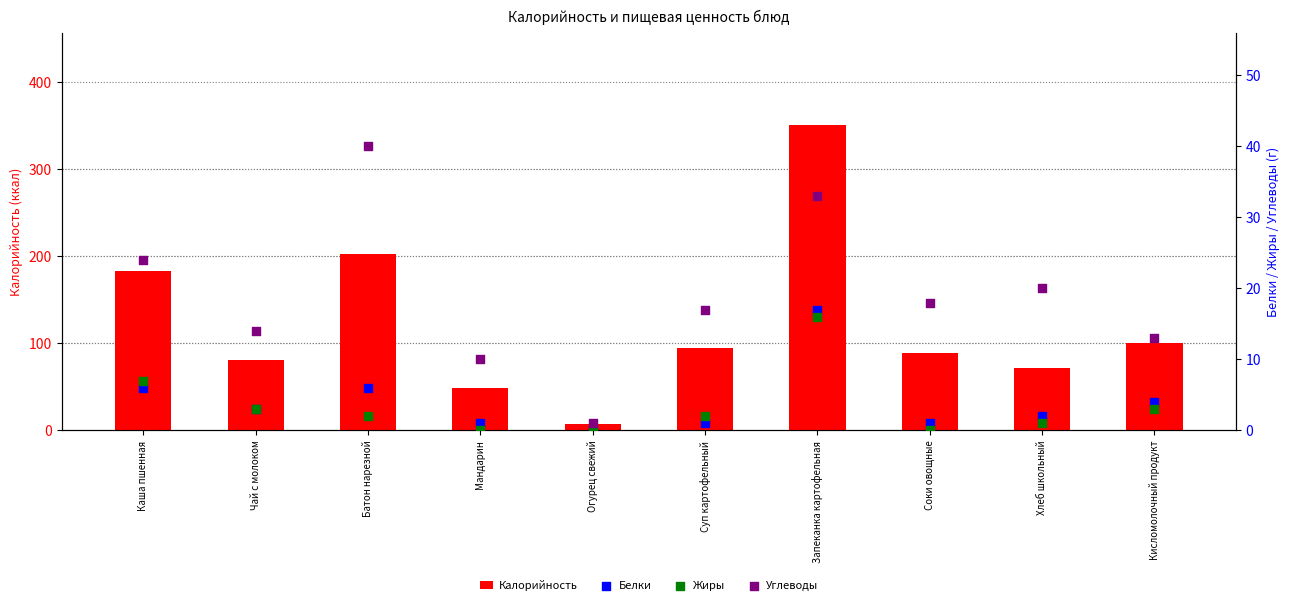

What are all the series names shown in the legend?

Калорийность, Белки, Жиры, Углеводы